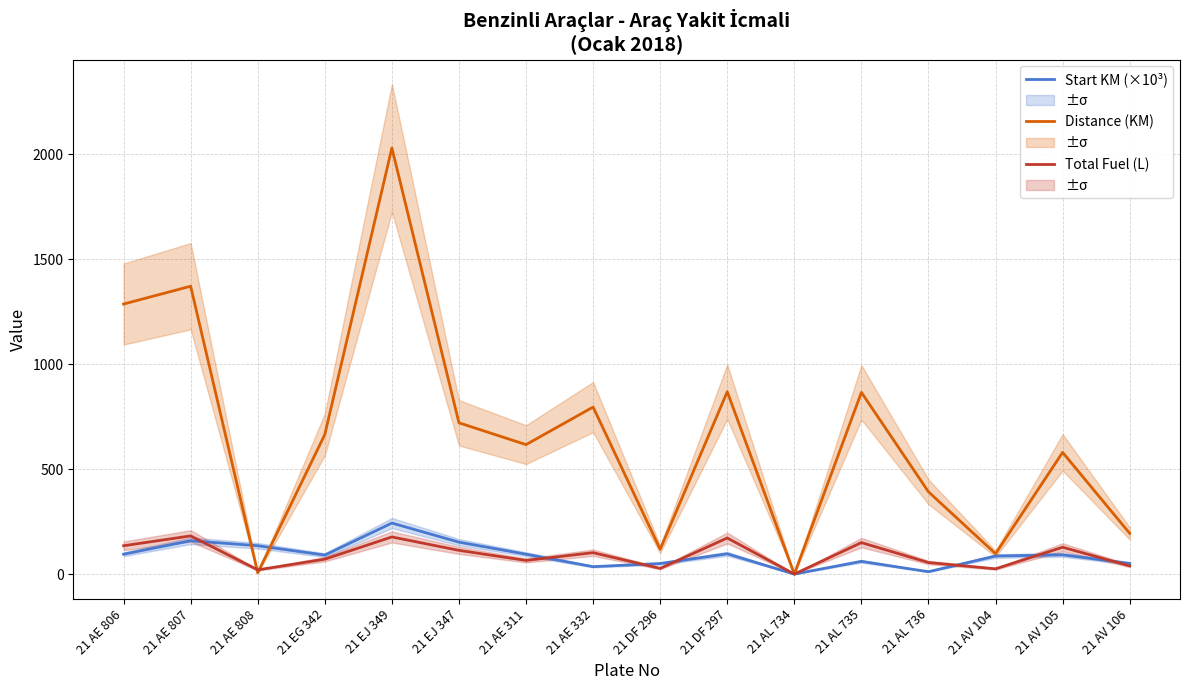

Where does the Distance (KM) series first go above 665?

21 AE 806